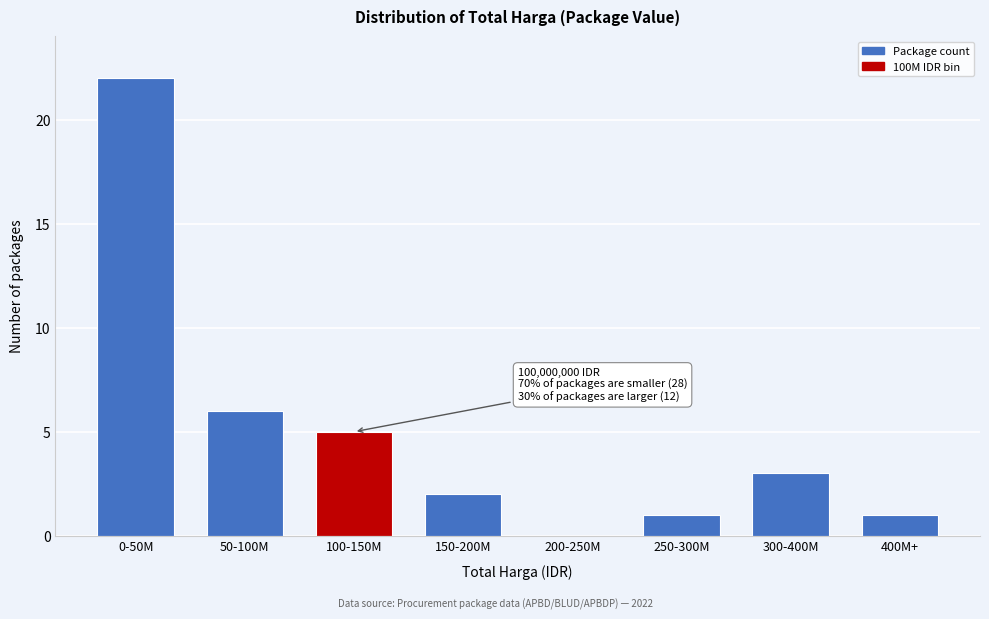

Reading left to right, what are all the values shown in this chart?

0-50M=22	50-100M=6	100-150M=5	150-200M=2	200-250M=0	250-300M=1	300-400M=3	400M+=1